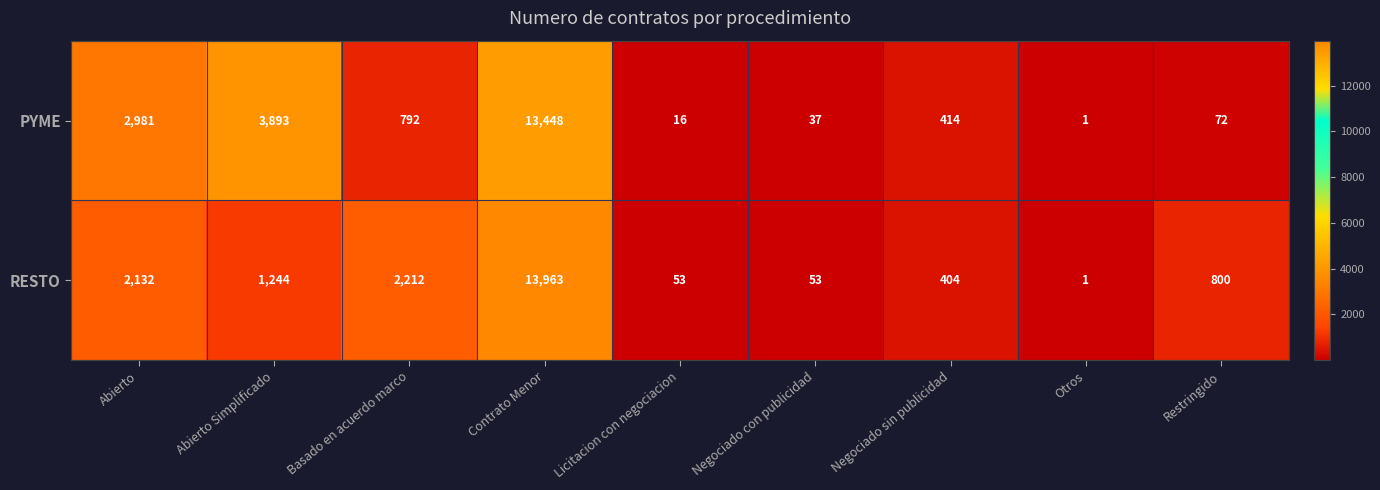

Reading right to left, extract all data points from this chart.

PYME: Restringido=72	Otros=1	Negociado sin publicidad=414	Negociado con publicidad=37	Licitacion con negociacion=16	Contrato Menor=13448	Basado en acuerdo marco=792	Abierto Simplificado=3893	Abierto=2981
RESTO: Restringido=800	Otros=1	Negociado sin publicidad=404	Negociado con publicidad=53	Licitacion con negociacion=53	Contrato Menor=13963	Basado en acuerdo marco=2212	Abierto Simplificado=1244	Abierto=2132